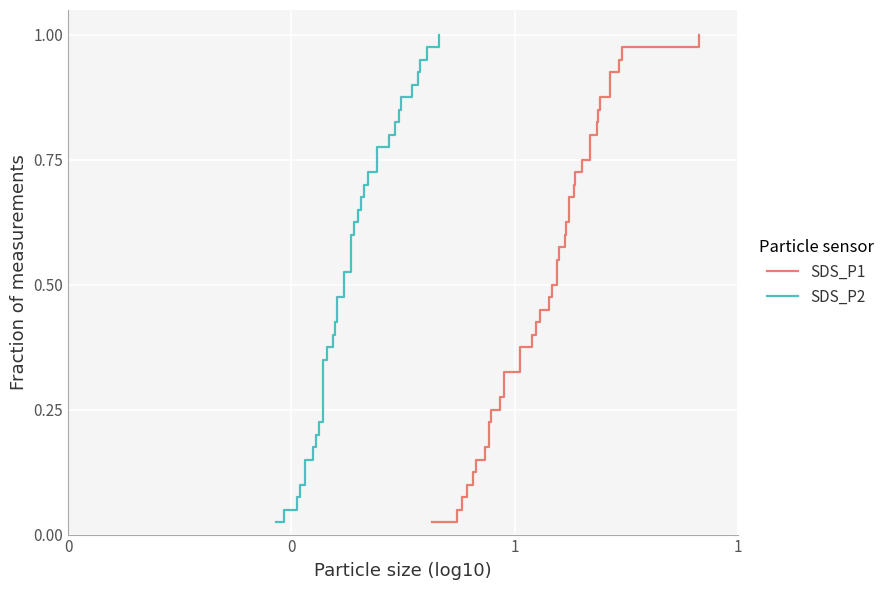

Which series has the largest total across all categories?

SDS_P1